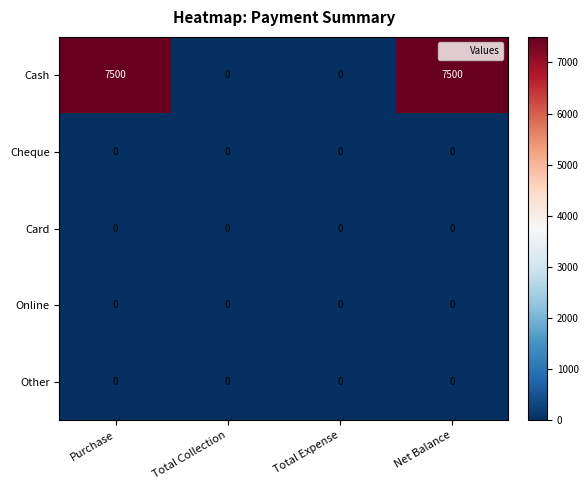

Which series has the largest range (max minus min)?

Cash